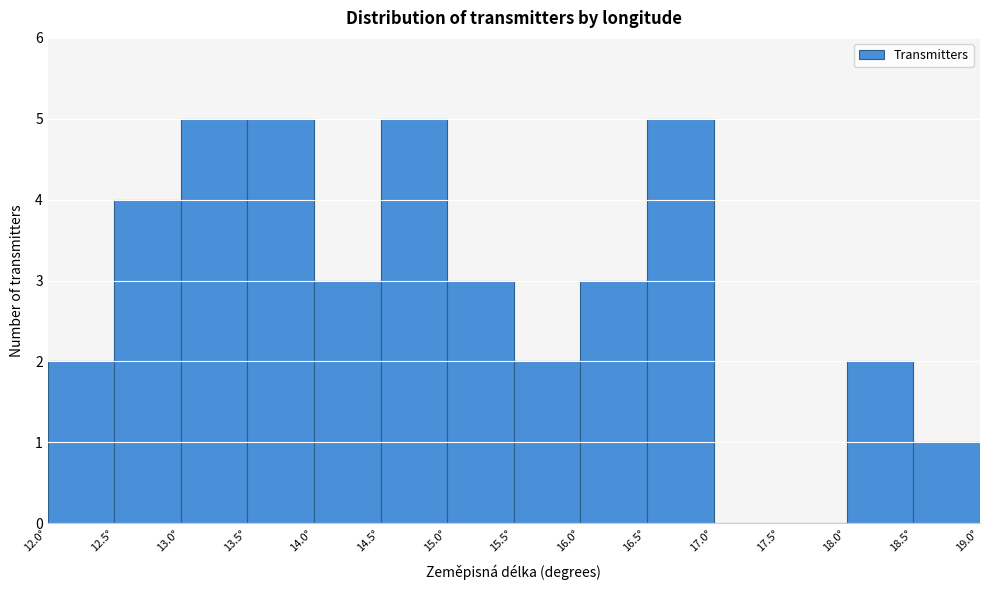

Reading left to right, transcribe this chart: for each bar, give the range it covers on the x-axis and its height. The values are not printed on the chart, so give them approximately, as read against the axis.

12.0 to 12.5: 2
12.5 to 13.0: 4
13.0 to 13.5: 5
13.5 to 14.0: 5
14.0 to 14.5: 3
14.5 to 15.0: 5
15.0 to 15.5: 3
15.5 to 16.0: 2
16.0 to 16.5: 3
16.5 to 17.0: 5
17.0 to 17.5: 0
17.5 to 18.0: 0
18.0 to 18.5: 2
18.5 to 19.0: 1